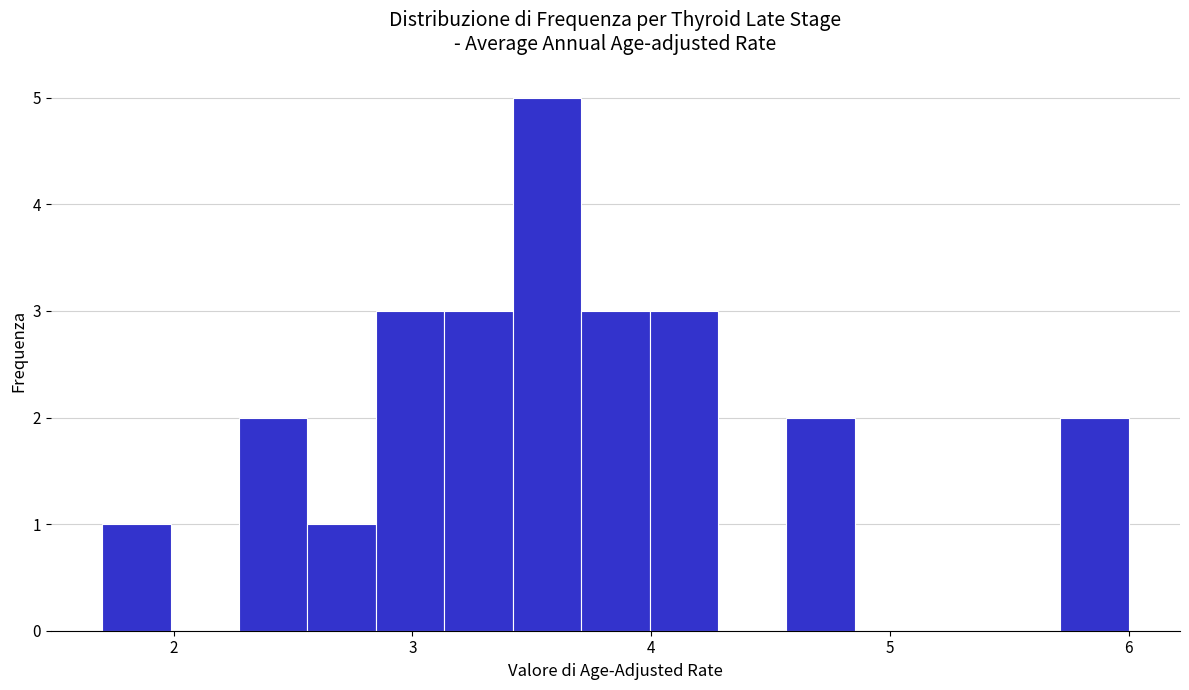

Read against the x-axis, roughly where is the centre of the tallest bar?

3.6